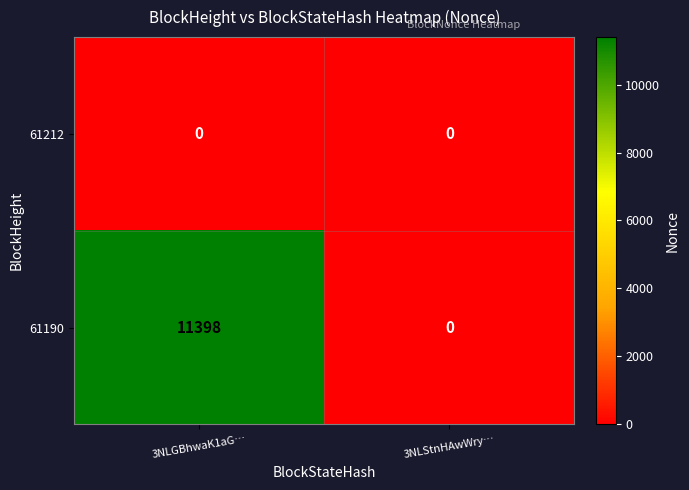

Reading left to right, extract all data points from this chart.

61212: 3NLGBhwaK1aG…=0	3NLStnHAwWry…=0
61190: 3NLGBhwaK1aG…=11398	3NLStnHAwWry…=0